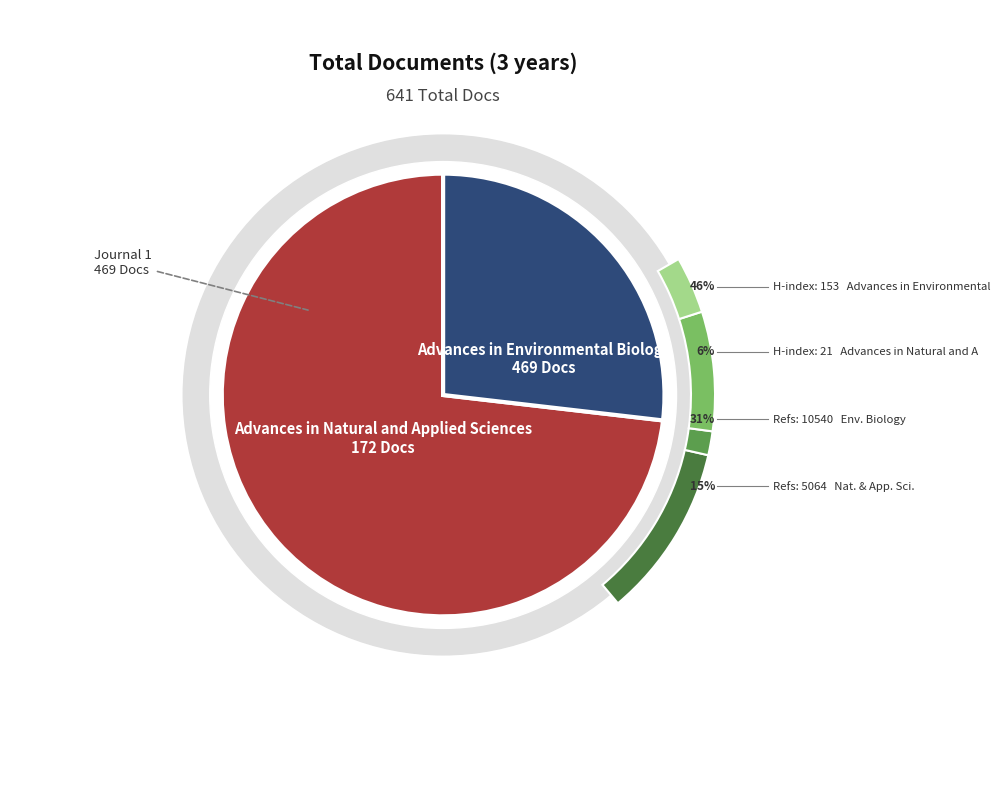

True or false: Advances in Natural and Applied Sciences accounts for 27% of the total.

True